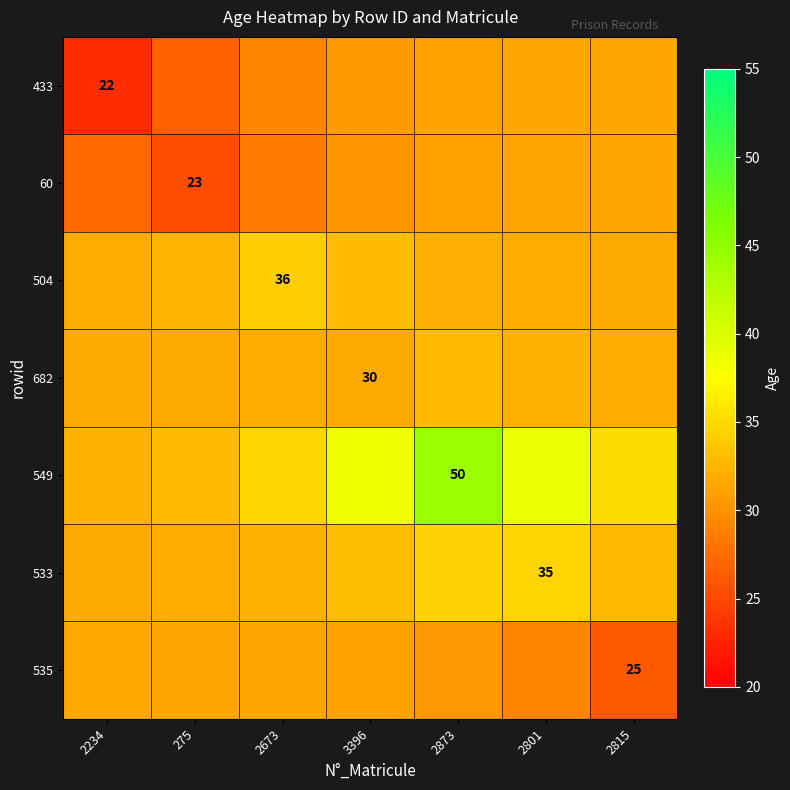

The value of 433 at 275 is 10.1. True or false?

False